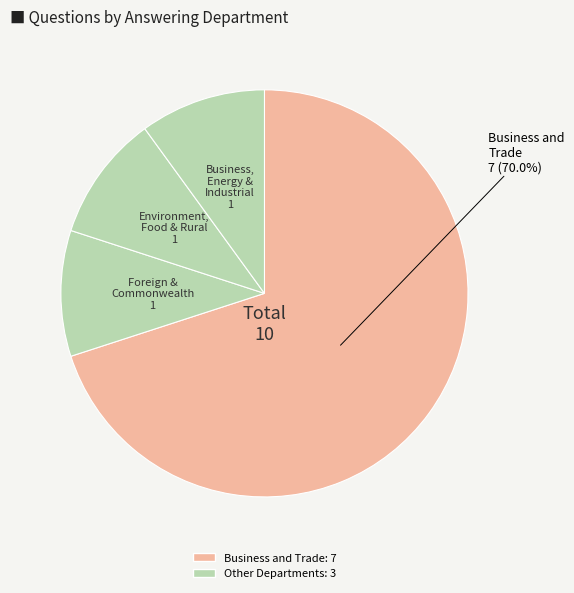

How many slices are in this pie chart?

4